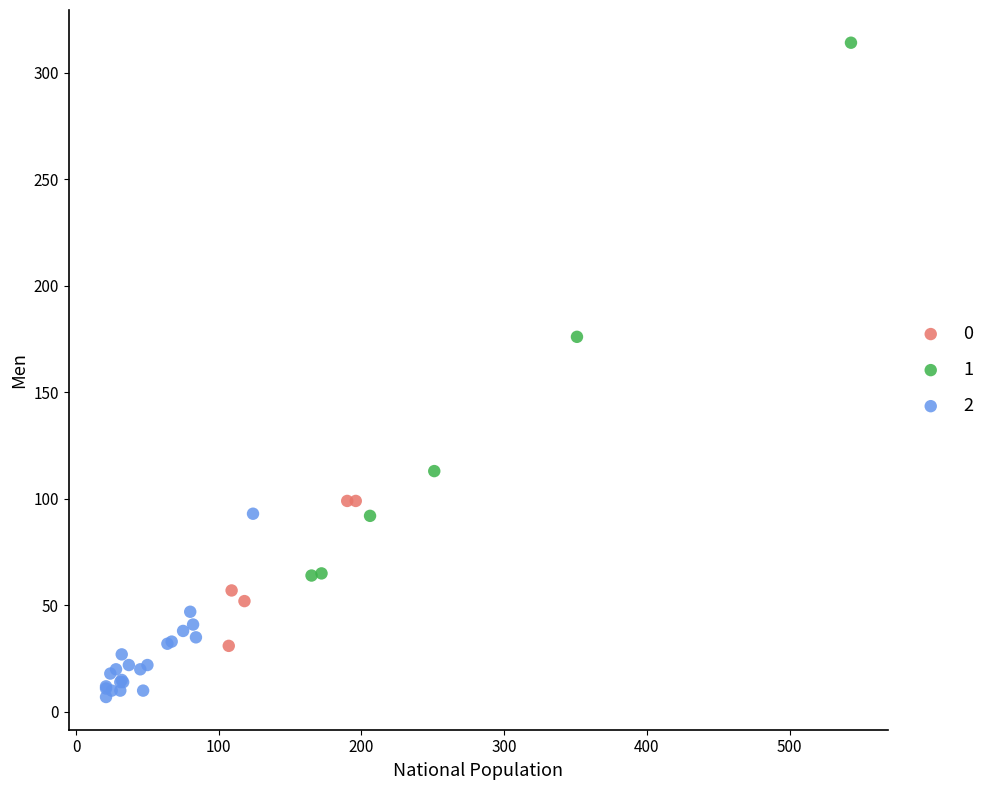

Which series reaches the minimum Y coordinate?

2